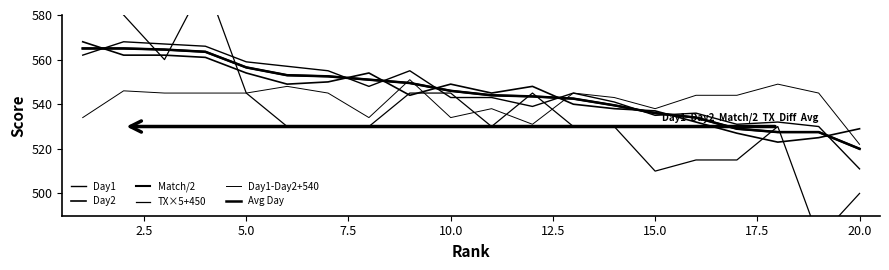

What are all the series names shown in the legend?

Day1, Day2, Match/2, TX×5+450, Day1-Day2+540, Avg Day